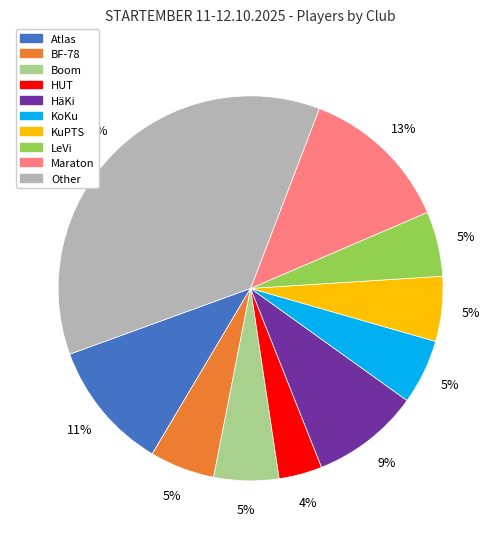

The LeVi slice represents 15% of the pie. True or false?

False